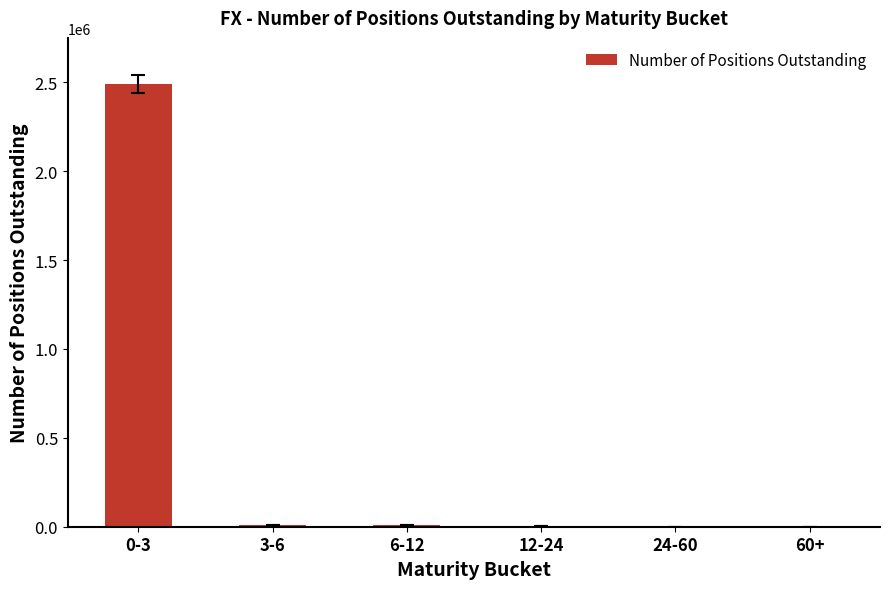

At which label is the value closest to 1244860?

6-12